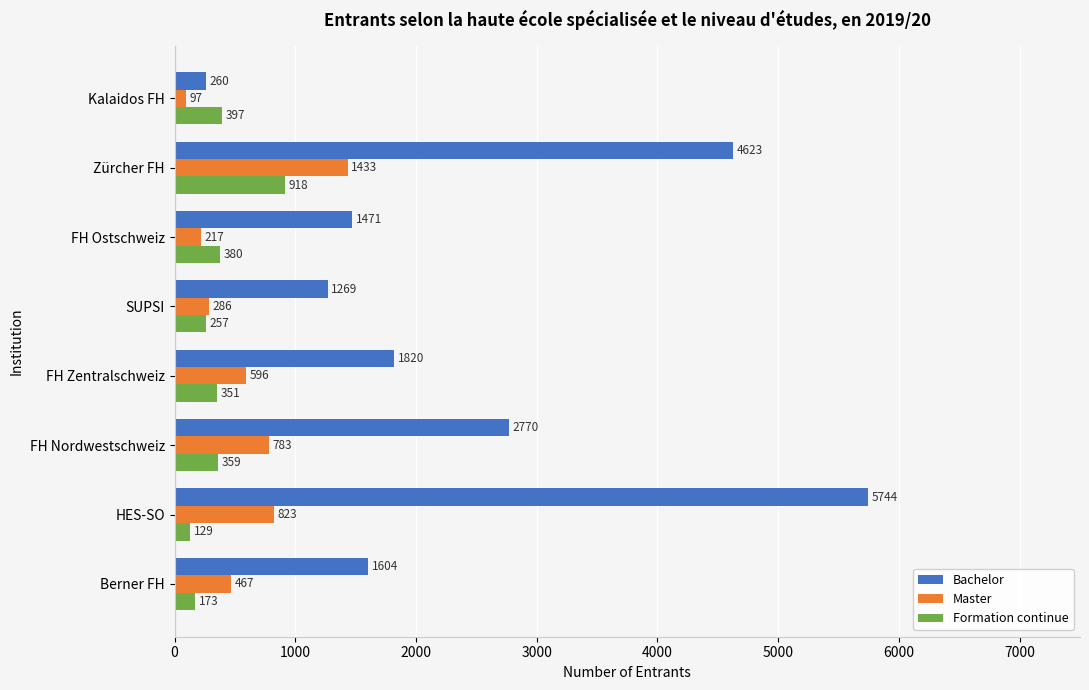

What is the difference between the maximum and second lowest values in the Bachelor series?

4475